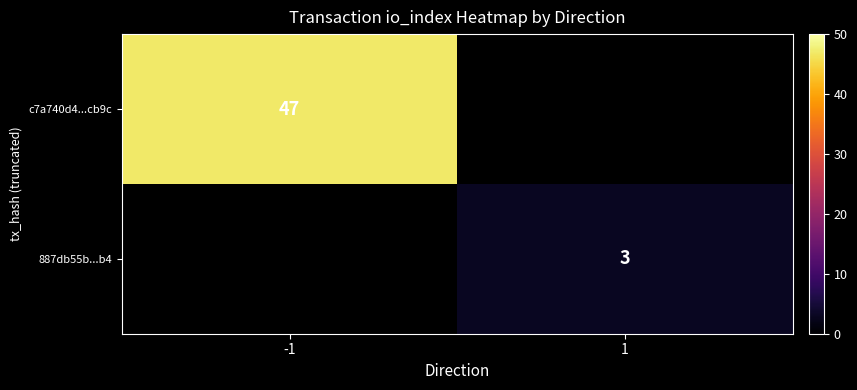

Between 1 and -1, which is larger?

-1